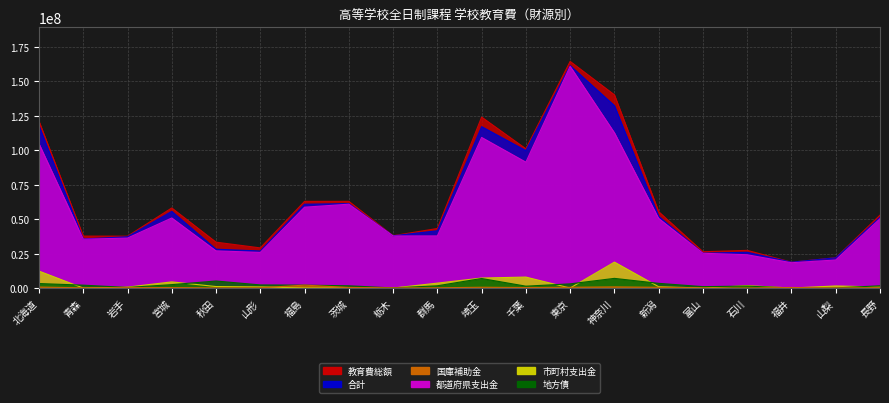

Which series has the largest range (max minus min)?

教育費総額